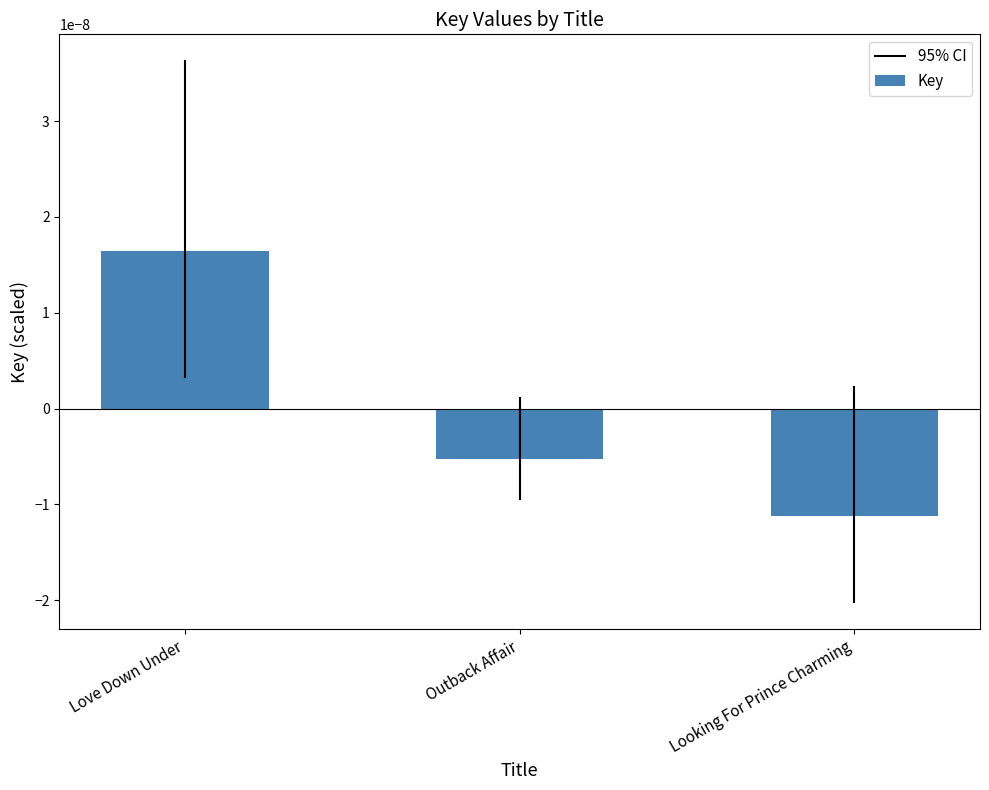

What is the label of the 1st bar from the right?

Looking For Prince Charming